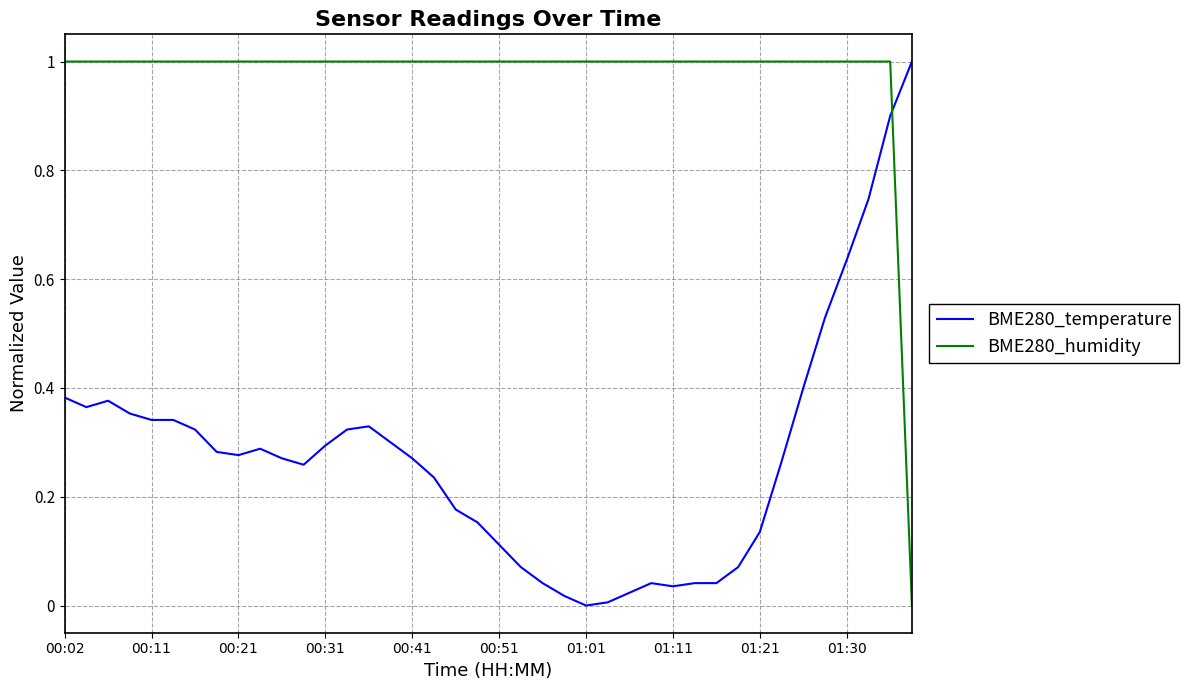

How many times do BME280_humidity and BME280_temperature cross each other?

1